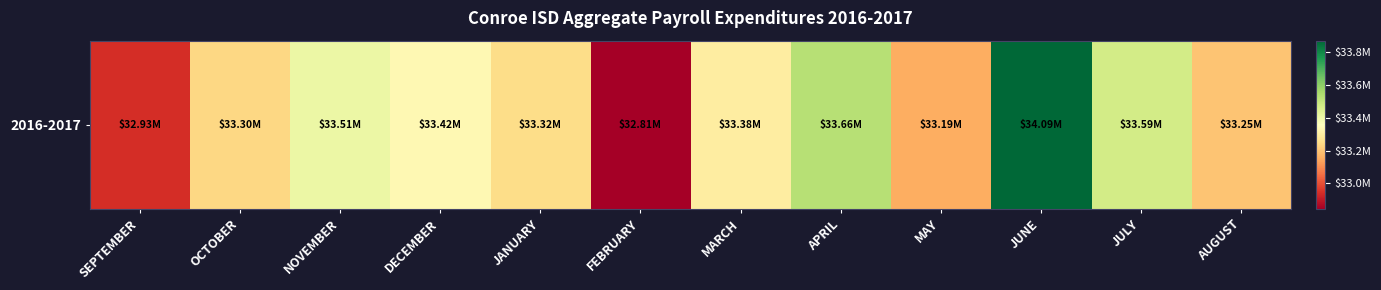

What is the smallest value displayed?

32805039.2